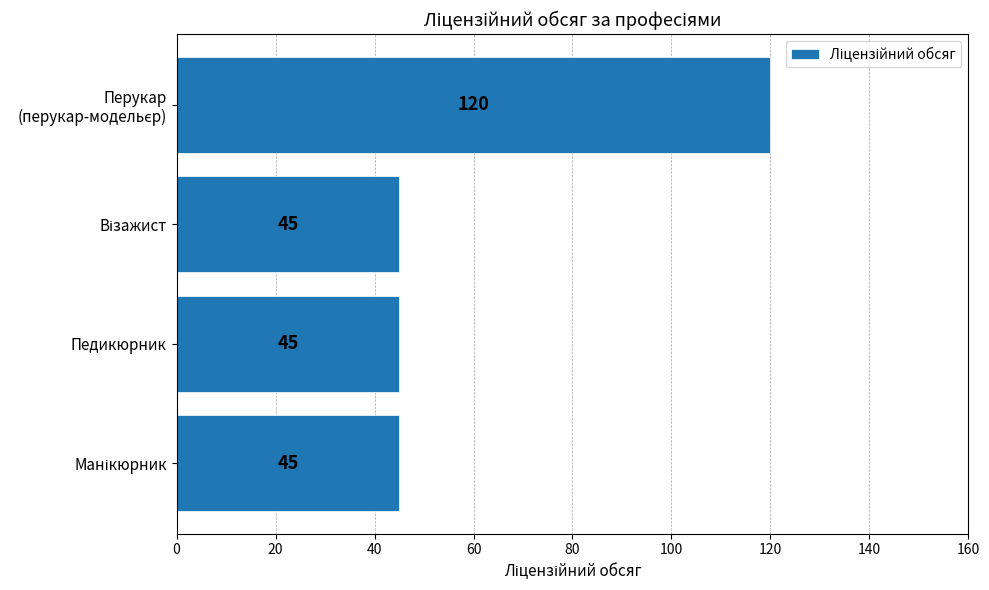

What is the greatest value displayed?

120